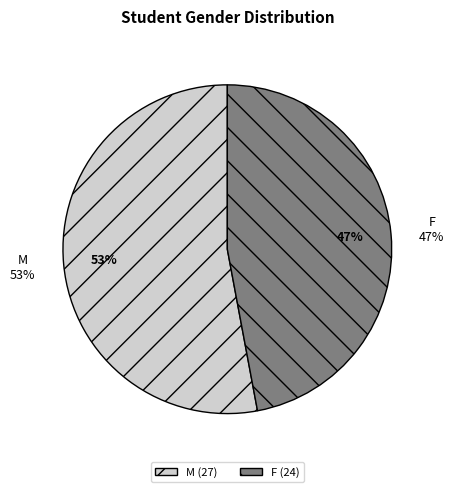

Is M the majority of the pie?

Yes